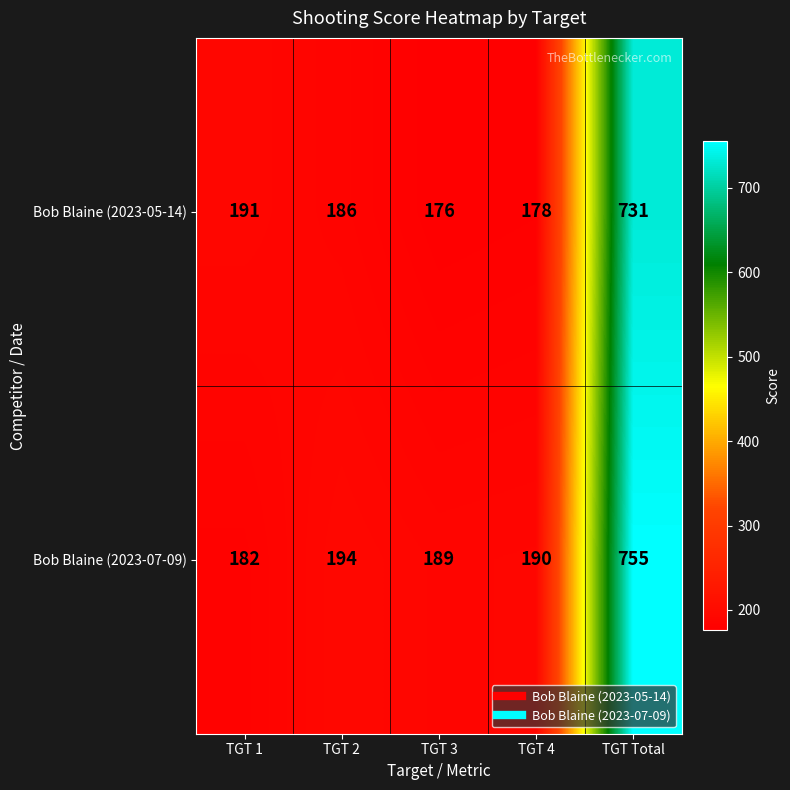

Which series has the largest range (max minus min)?

Bob Blaine (2023-07-09)